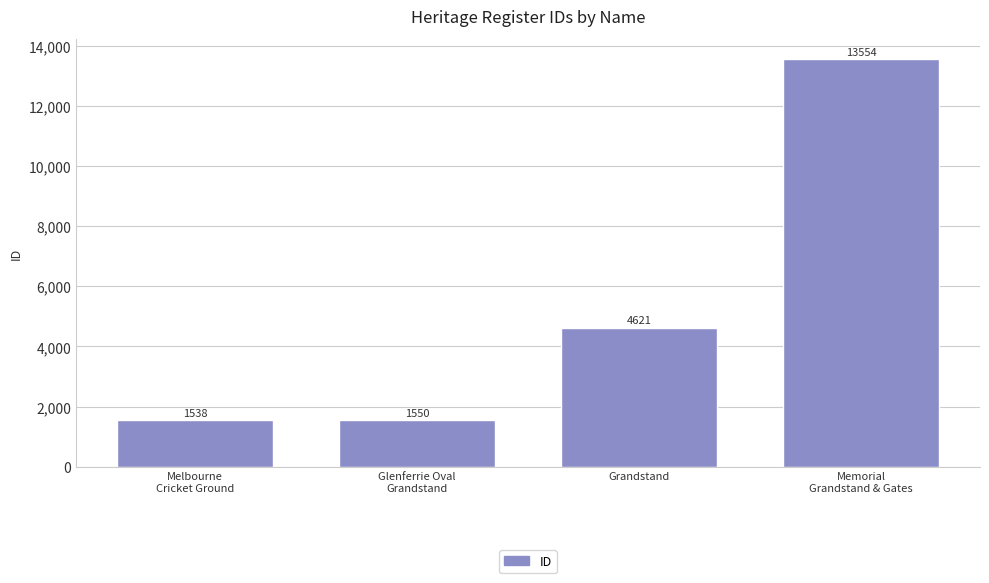

Reading right to left, transcribe all the data shown in this chart.

13554	4621	1550	1538